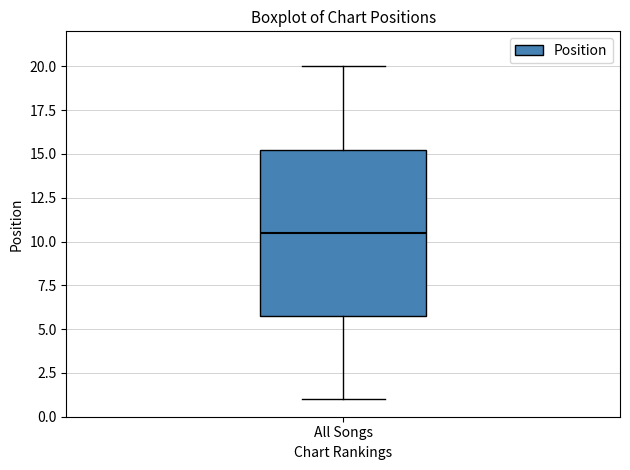

Where does the lower whisker of the box for All Songs end on the y-axis? The values are not printed on the chart, so give them approximately, as read against the axis.

1.0